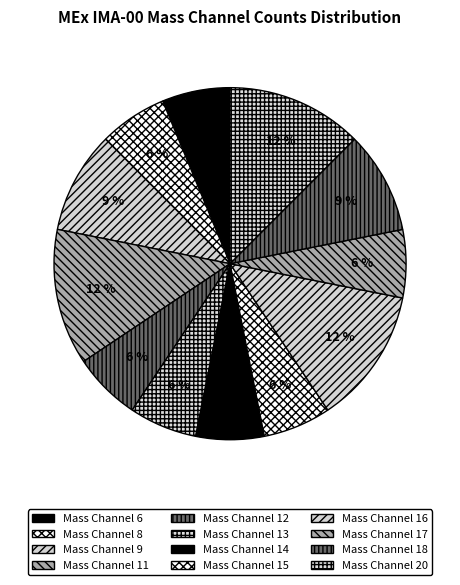

What percentage is the Mass Channel 14 slice, to the nearest percent?

6%